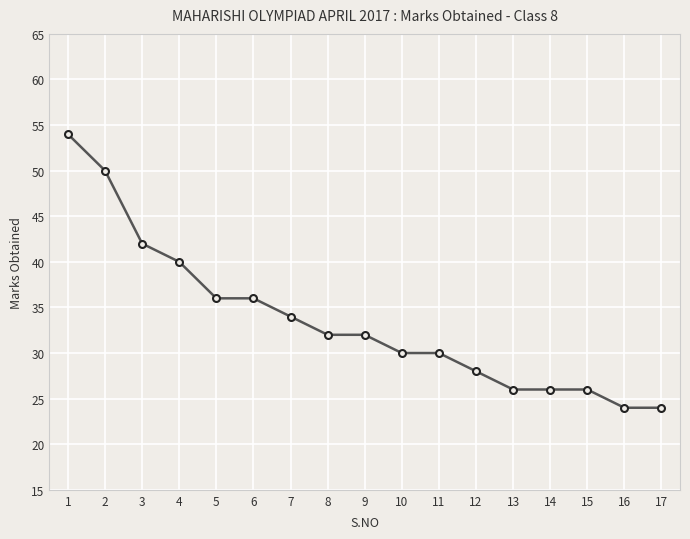

What is the maximum value shown in the chart?

54